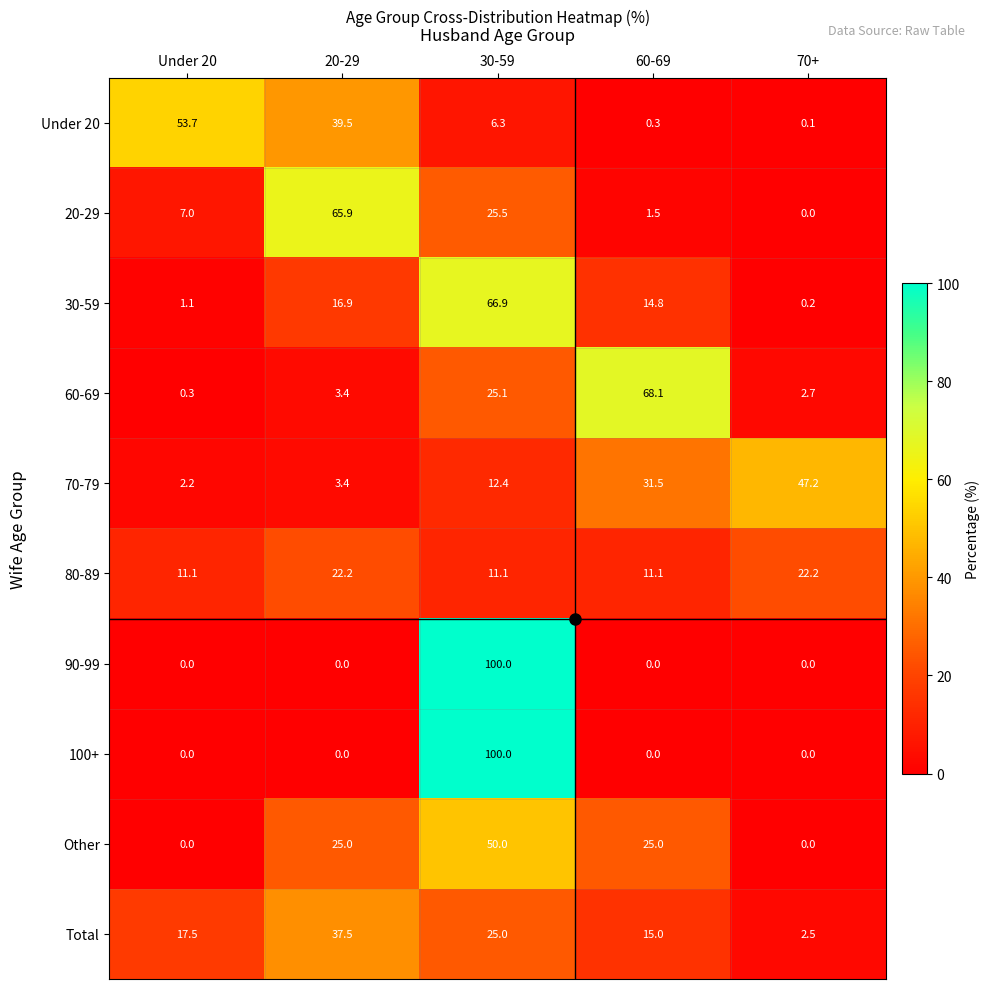

Between Under 20 and 70+, which series saw the biggest shift?

Under 20